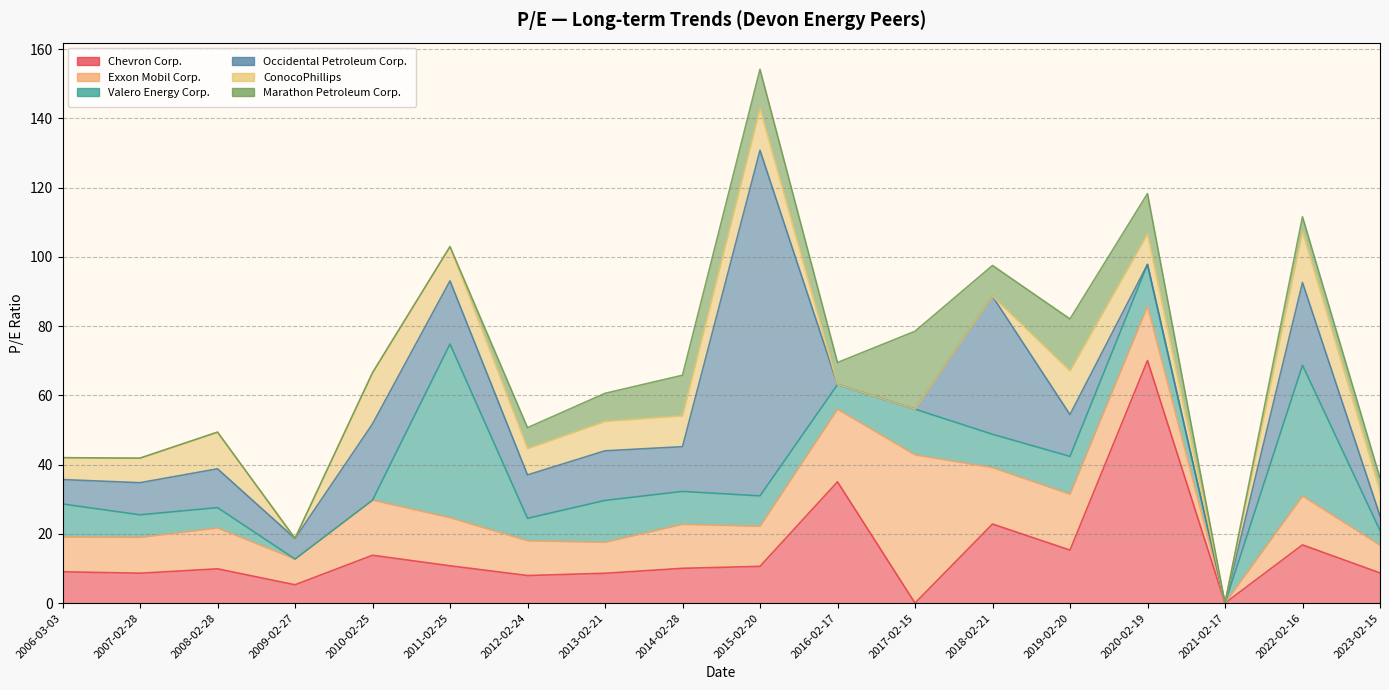

Which series ends up on top after the final intersection of Exxon Mobil Corp. and Occidental Petroleum Corp.?

Exxon Mobil Corp.